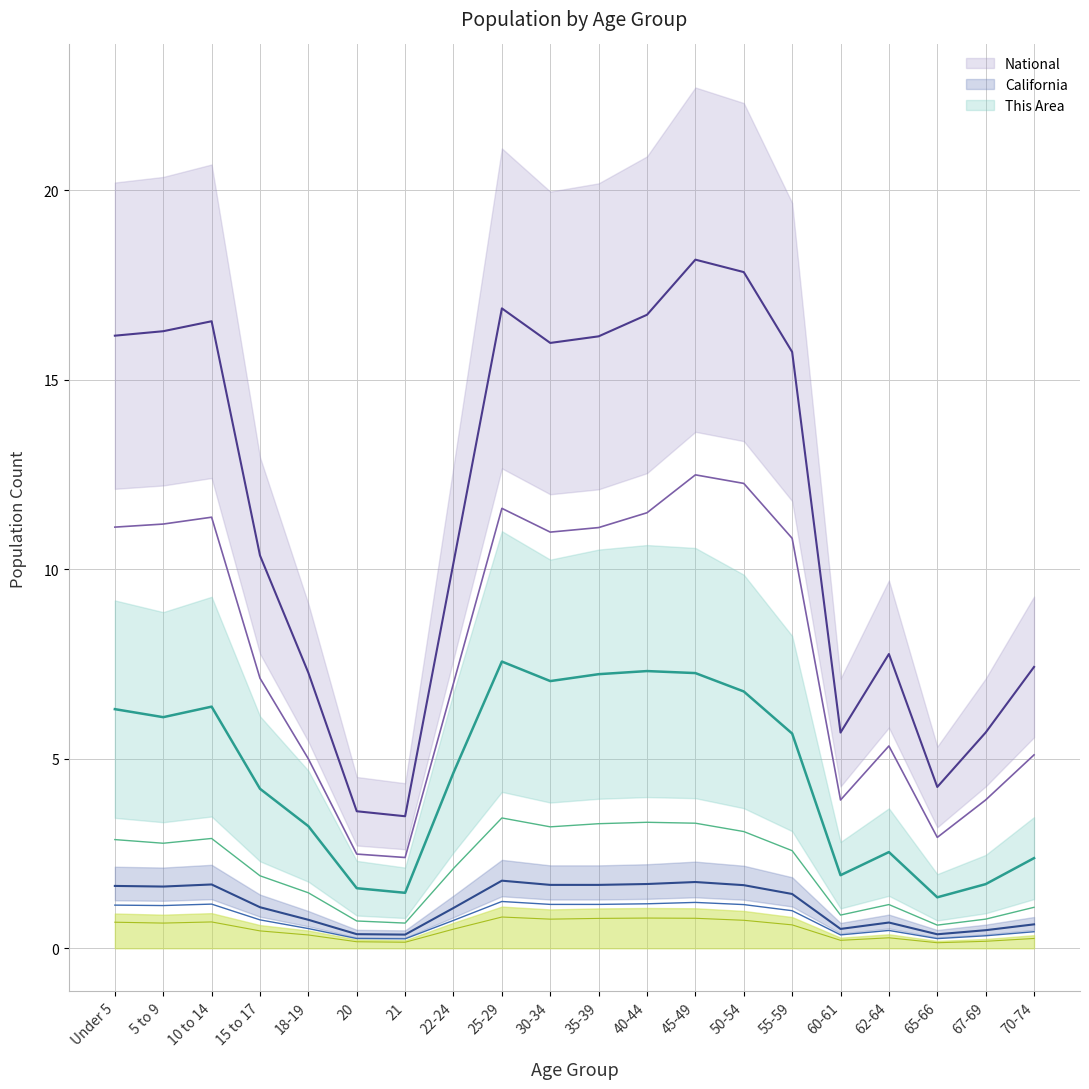

Read the California value at 55-59.

1432792.4